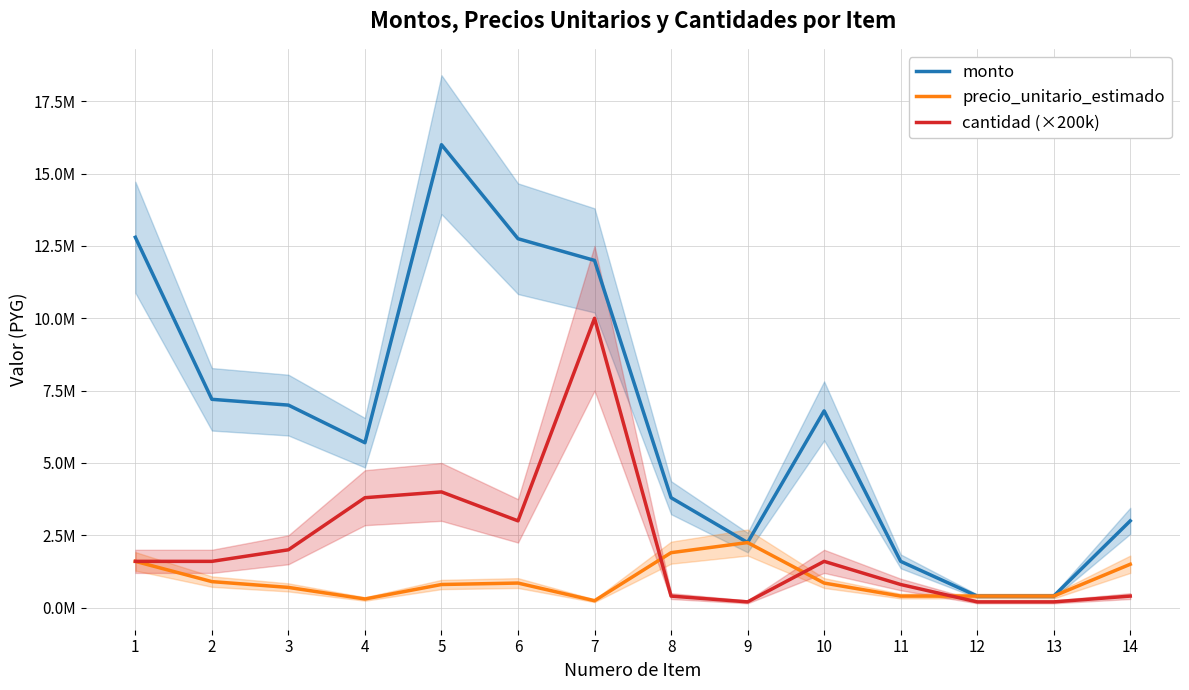

Which series has the largest range (max minus min)?

monto